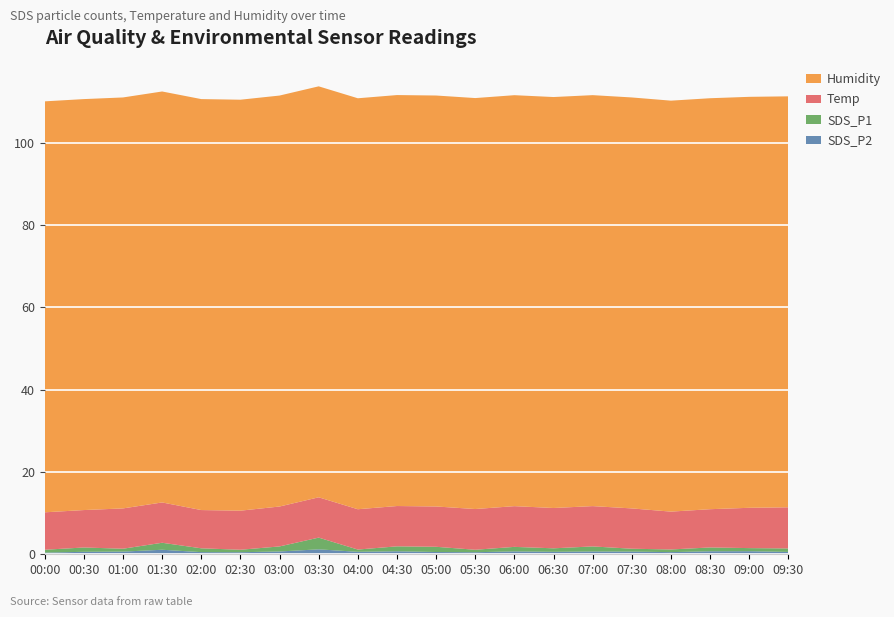

Reading right to left, list all the values displayed in this chart.

SDS_P2: 0.6	0.8	0.7	0.5	0.7	0.7	0.6	0.7	0.5	0.6	0.7	0.6	1.2	0.7	0.5	0.5	1.1	0.7	0.6	0.4
SDS_P1: 0.8	0.8	0.9	0.7	0.7	1.2	0.8	1.1	0.6	1.3	1.2	0.6	2.9	1.2	0.6	0.9	1.7	0.7	1.1	0.7
Temp: 10.0	9.8	9.3	9.2	9.8	9.8	9.8	9.9	9.9	9.8	9.8	9.8	9.8	9.7	9.5	9.3	9.8	9.8	9.1	9.1
Humidity: 99.9	99.9	99.9	99.9	99.9	99.9	99.9	99.9	99.9	99.9	99.9	99.9	99.9	99.9	99.9	99.9	99.9	99.9	99.9	99.9